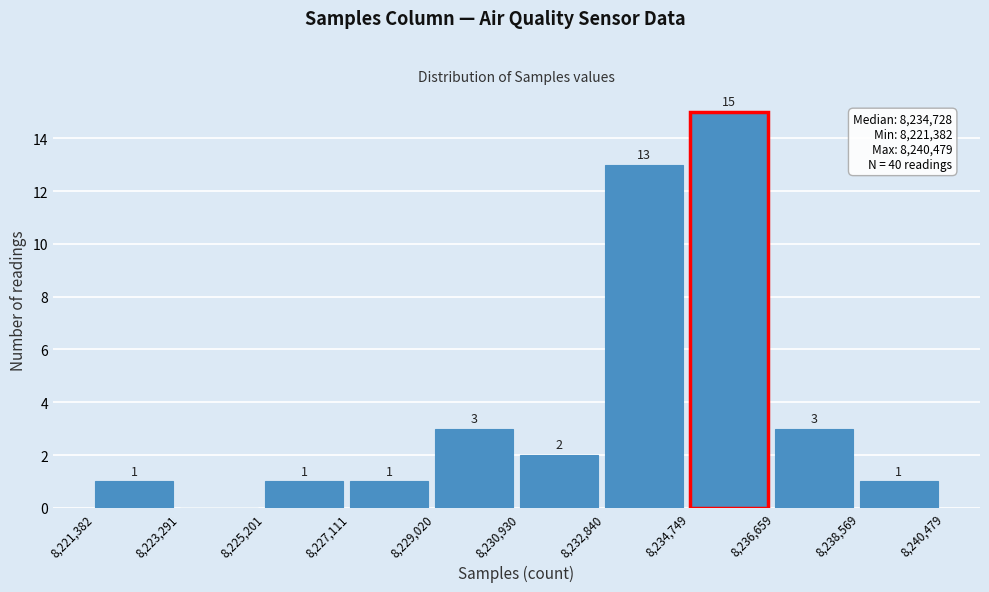

Which range on the x-axis has the tallest bar?

8,234,749 to 8,236,659